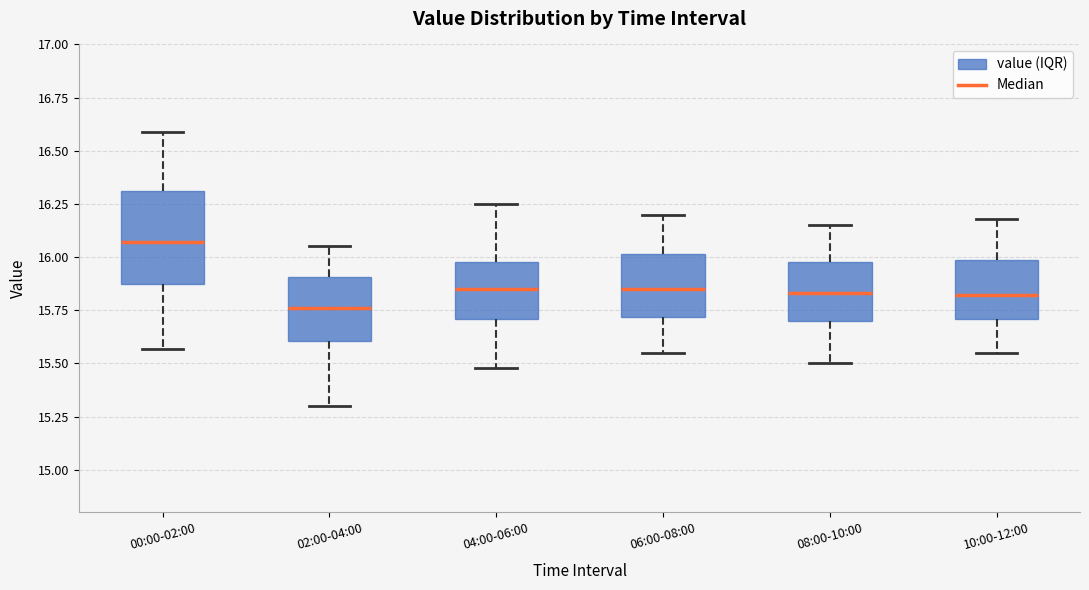

Which box has the lowest median line?

02:00-04:00